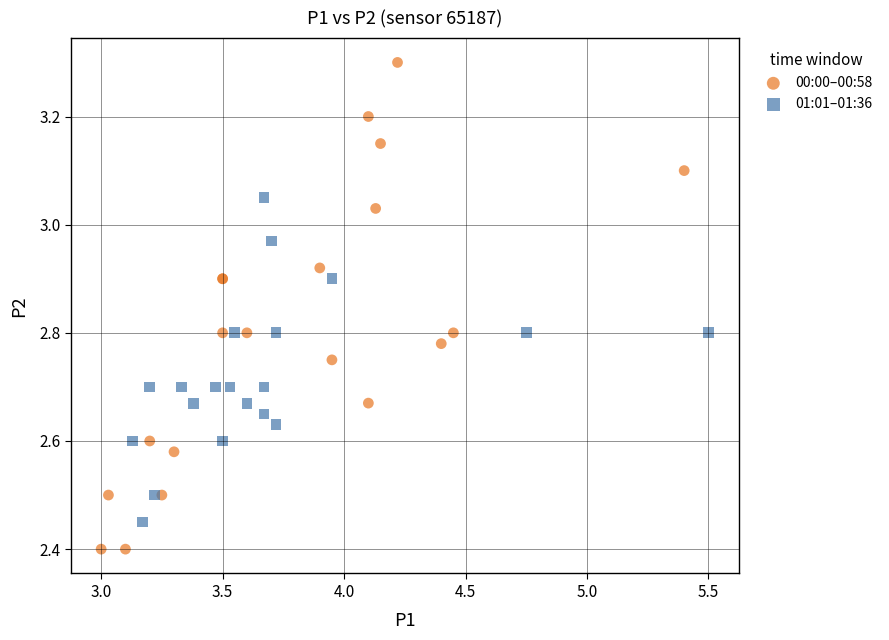

Which series has the largest Y range (max minus min)?

00:00–00:58